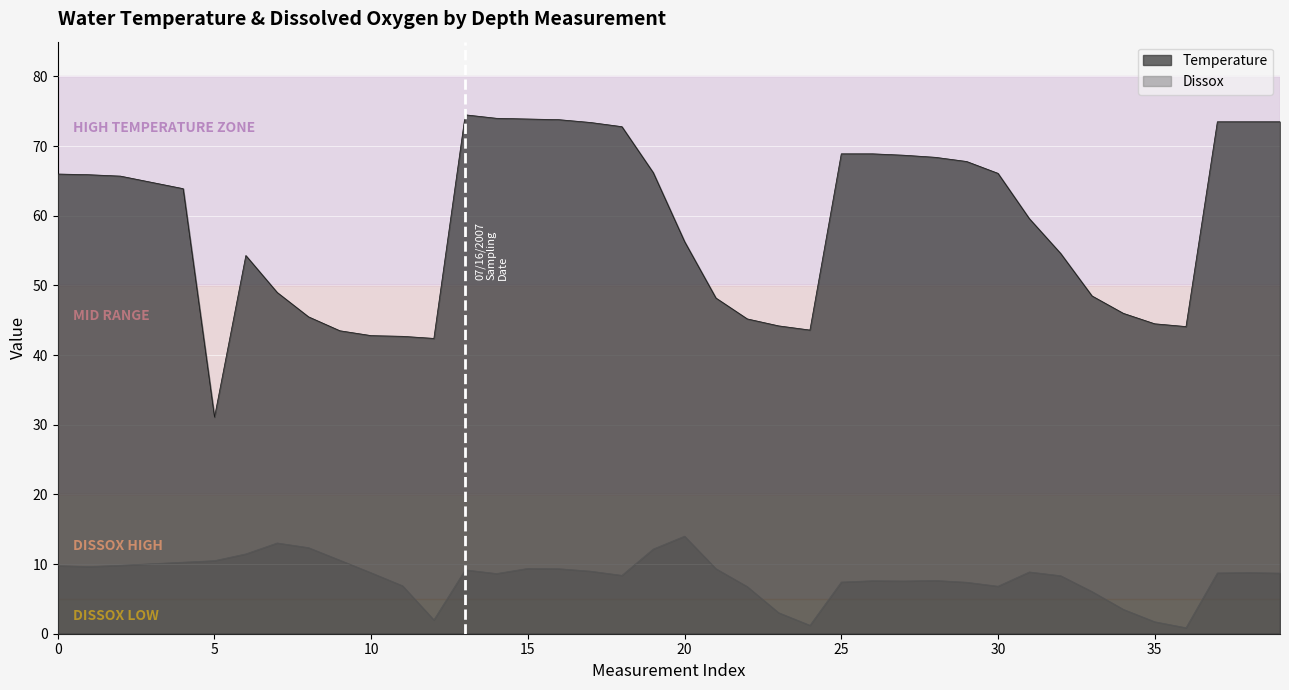

Where is the first local maximum for Dissox?

21